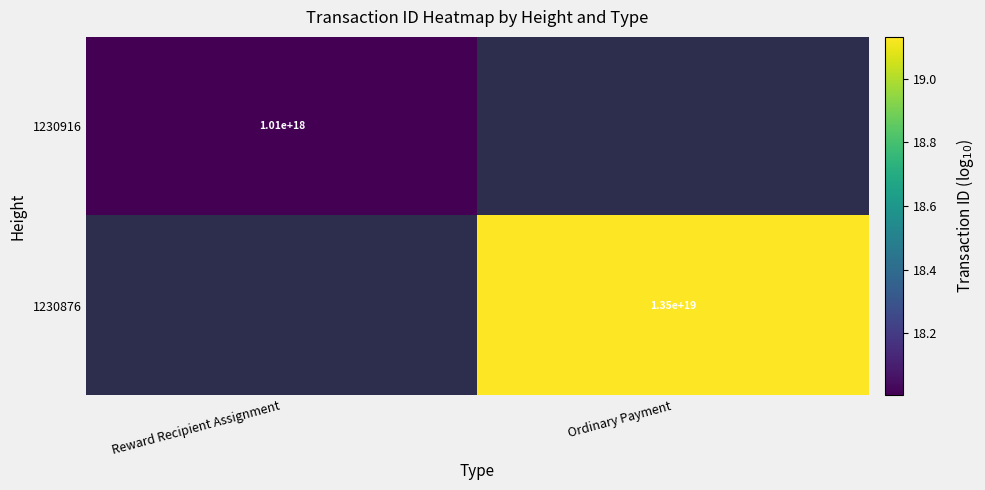

At which label is 1230916 closest to 18?

Reward Recipient Assignment